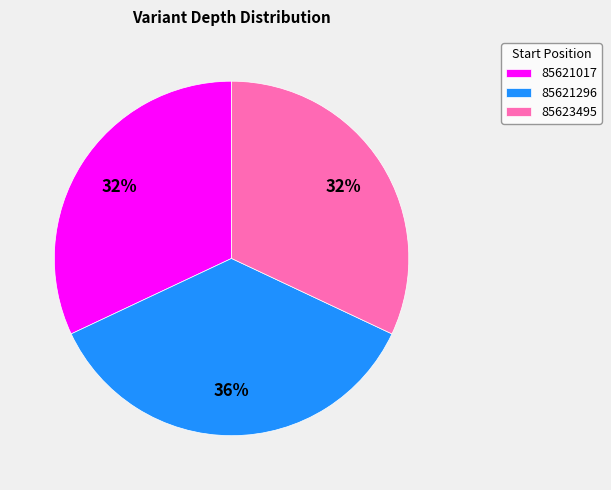

What is the largest slice in the pie chart?

85621296